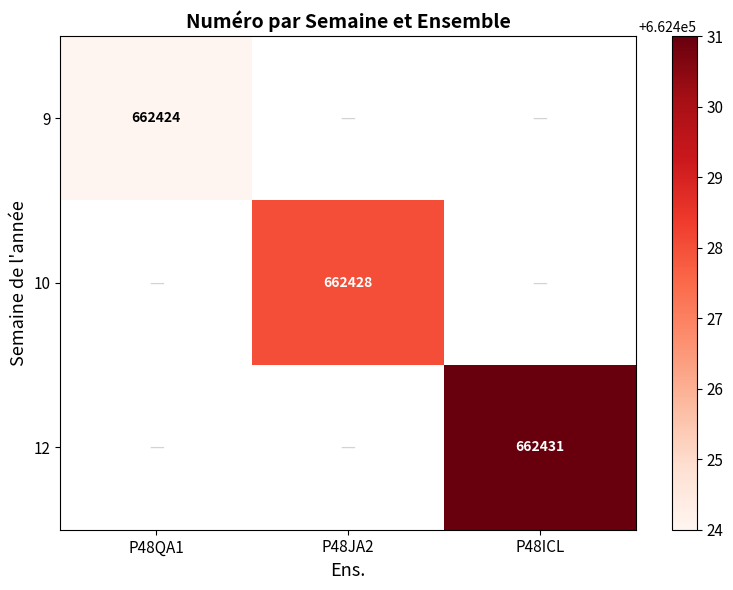

At which category does the chart reach its minimum across all series?

P48QA1